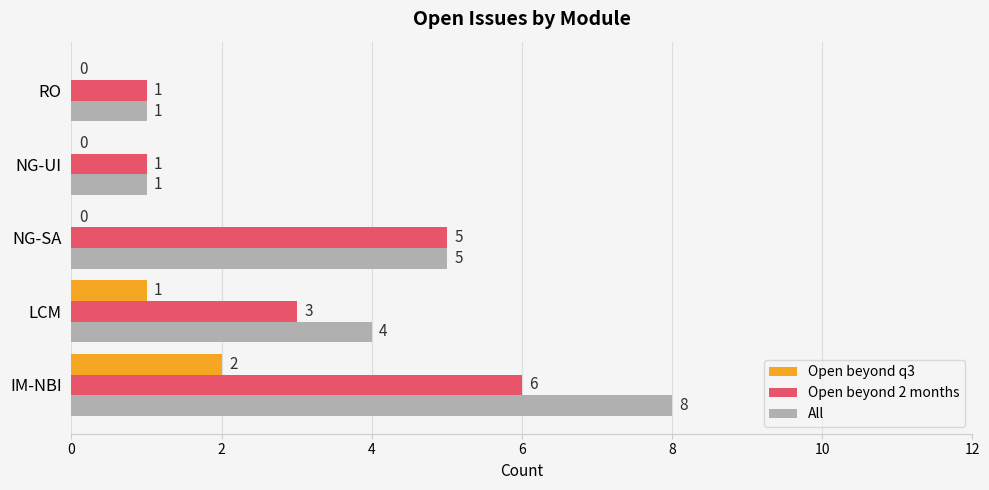

At which category is the sum across all series the highest?

IM-NBI